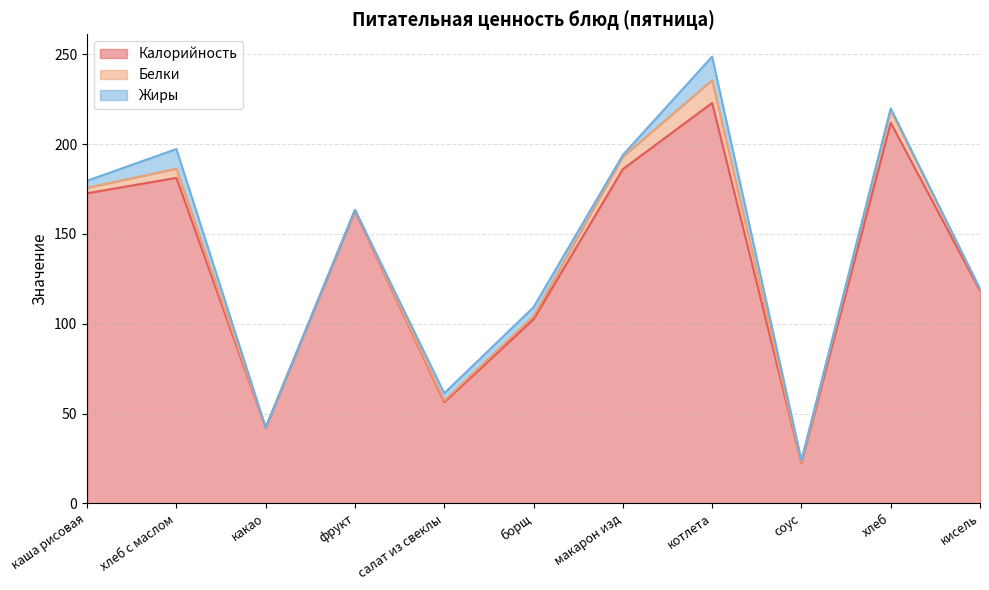

At which label does Калорийность first exceed 163?

каша рисовая